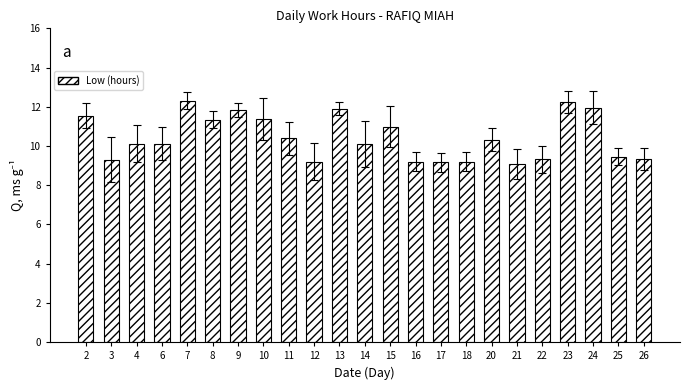

Are the bars horizontal?

No